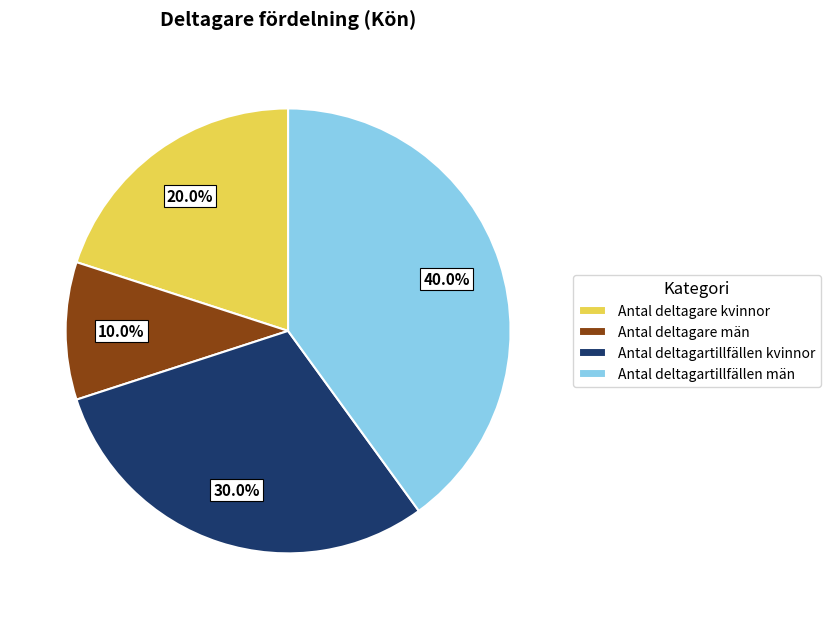

Rank the categories by value from highest to lowest.

Antal deltagartillfällen män, Antal deltagartillfällen kvinnor, Antal deltagare kvinnor, Antal deltagare män